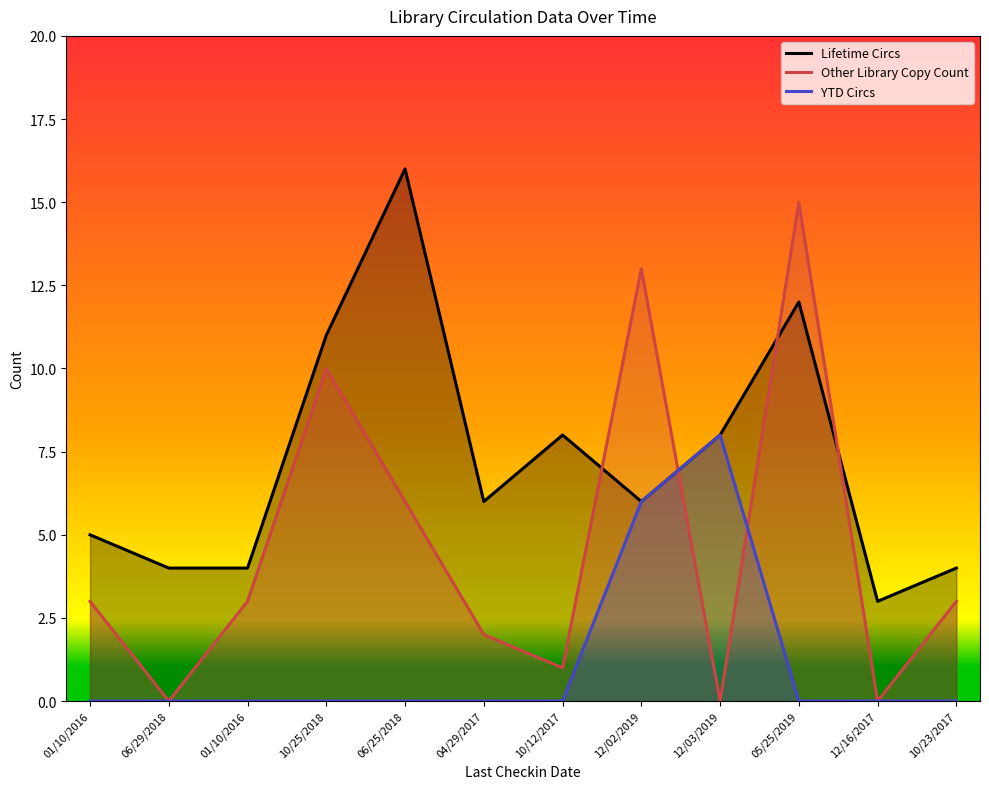

The value of Lifetime Circs at 01/10/2016 is 5. True or false?

False